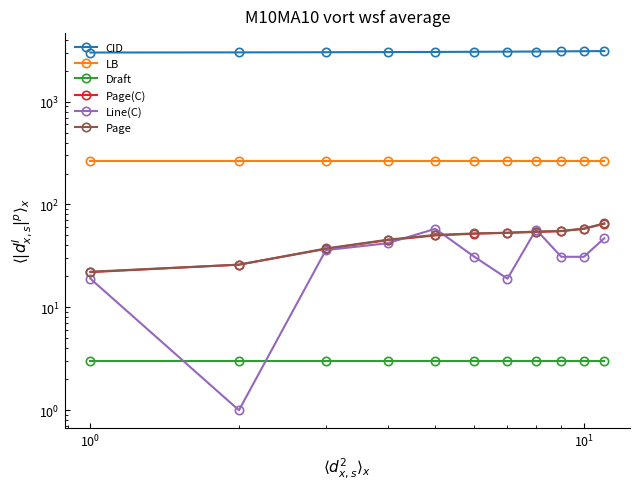

Which series ends up on top after the final intersection of Line(C) and Page?

Page